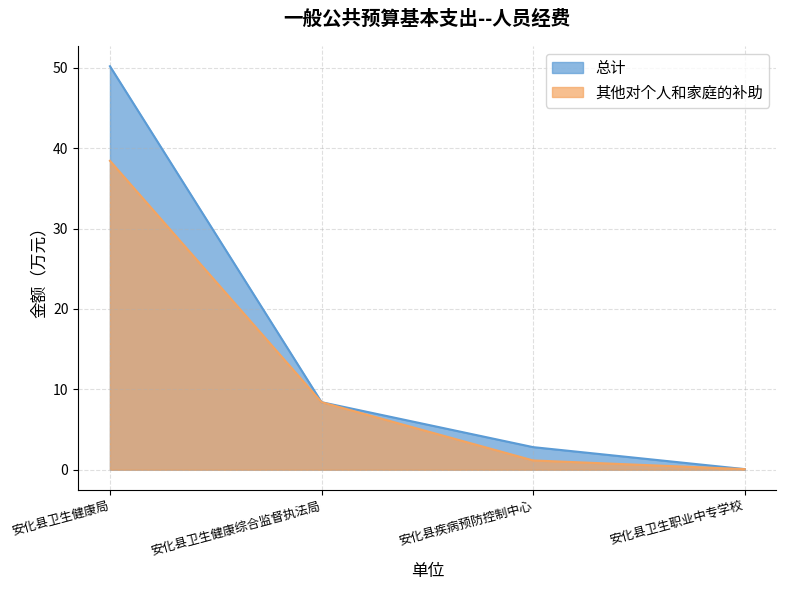

What is the minimum value for 其他对个人和家庭的补助?

0.1